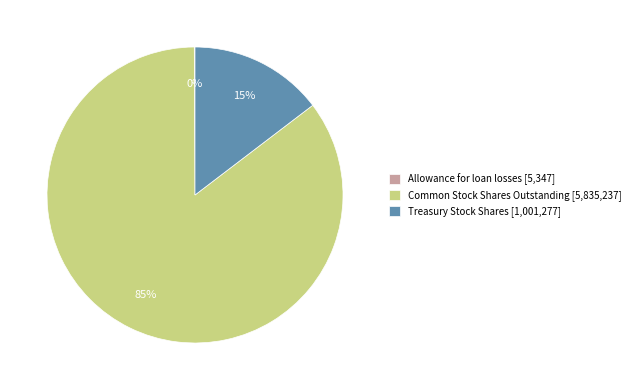

To the nearest percent, what is the difference between the largest and smallest slice percentages?

85%